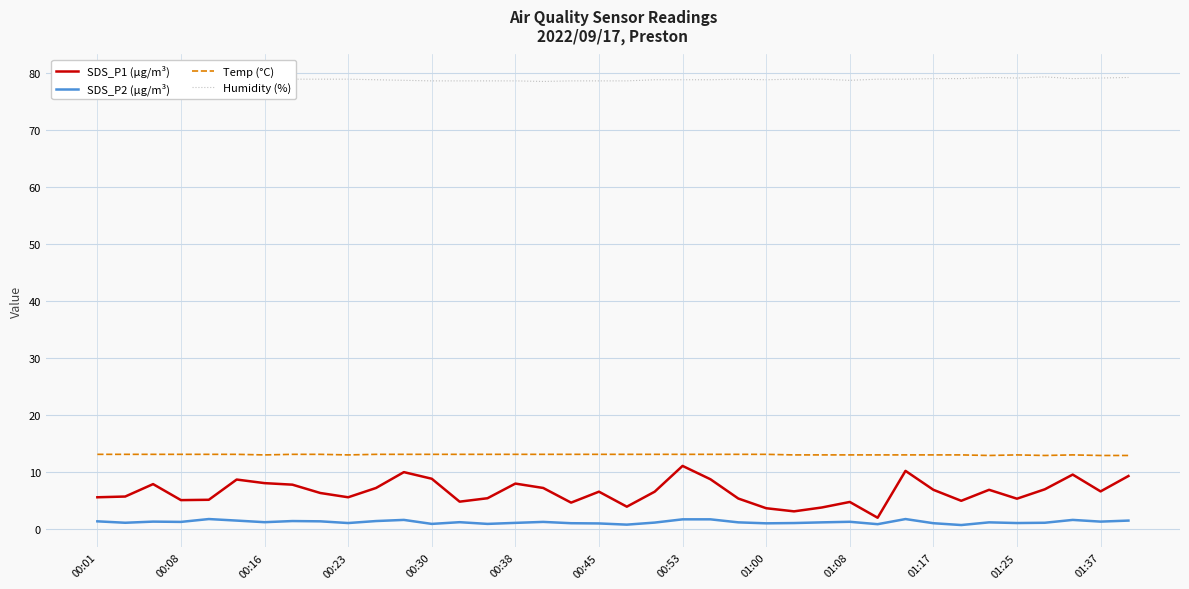

True or false: SDS_P1 (µg/m³) has a value of 4.8 at 01:08.

True